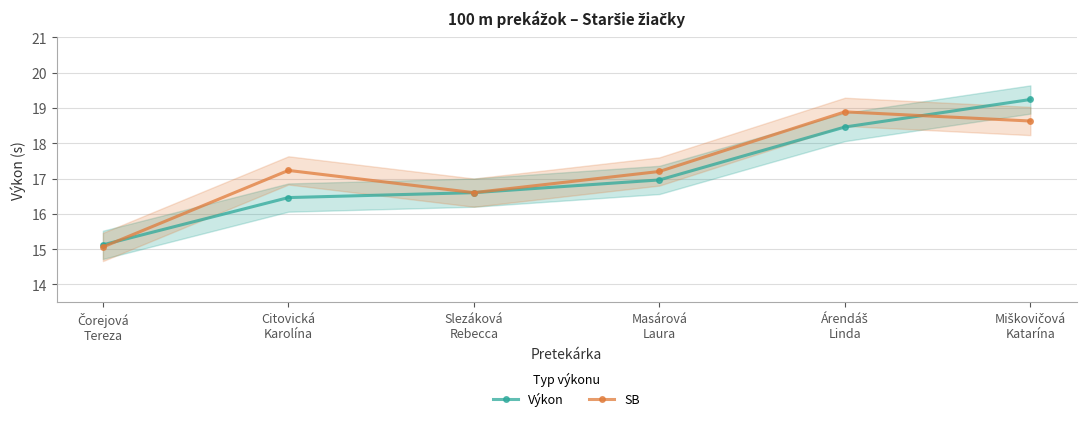

Is the value of Výkon at Slezáková
Rebecca greater than the value of SB at Árendáš
Linda?

No